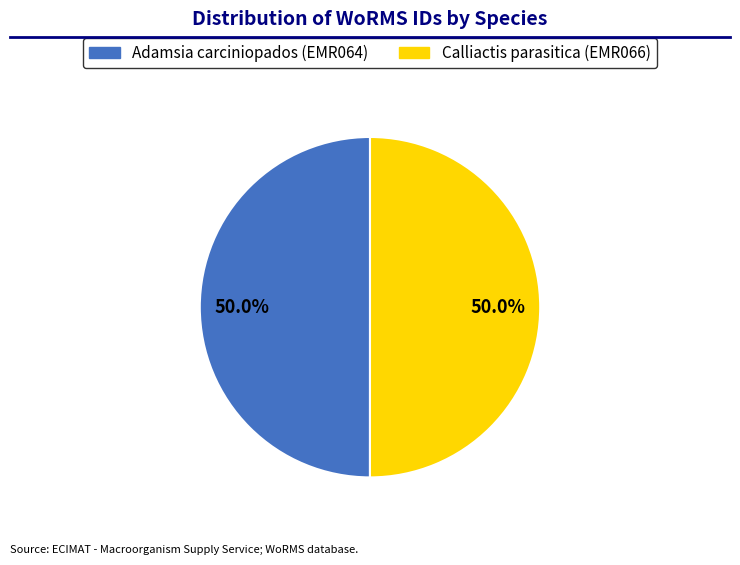

What percentage do Adamsia carciniopados (EMR064) and Calliactis parasitica (EMR066) together represent?

100.0%